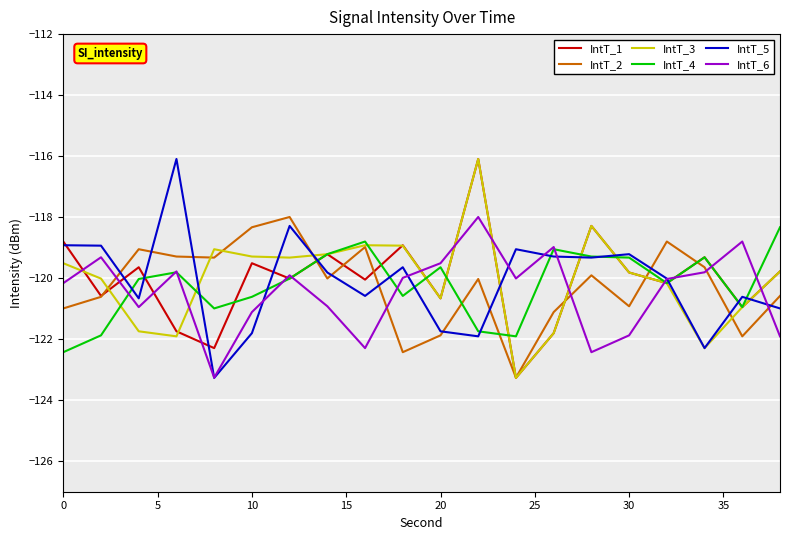

At how many categories does at least one series exceed -122?

20